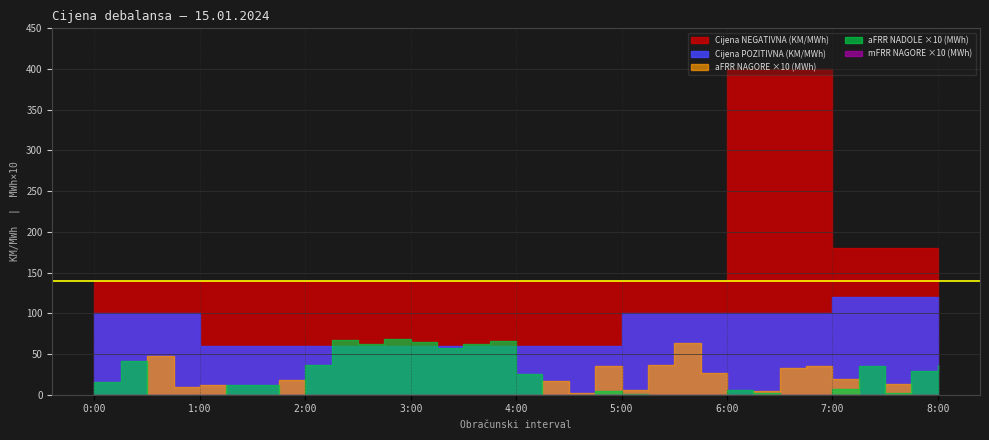

Which series has the widest spread of values?

Cijena NEGATIVNA (KM/MWh)